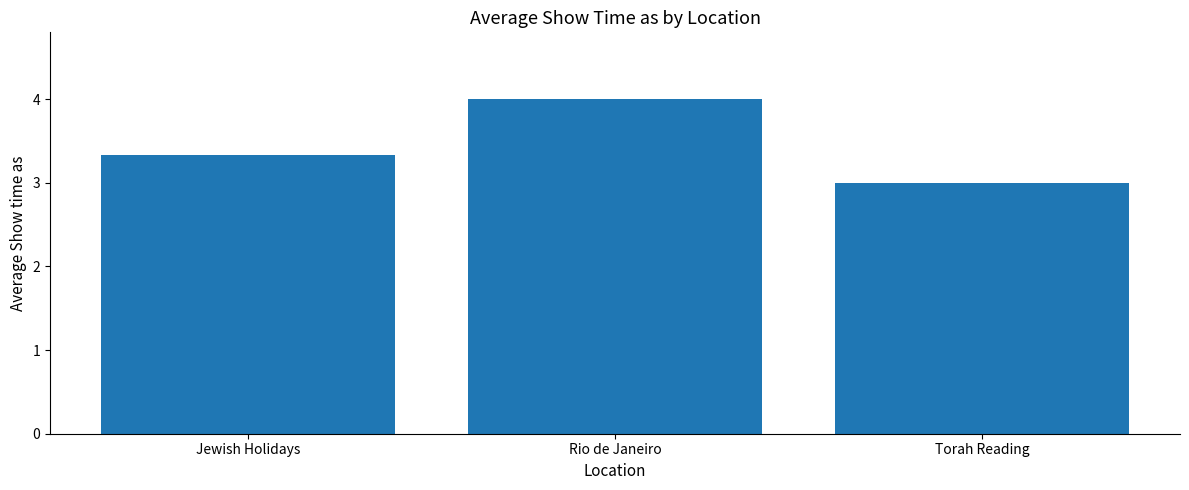

Reading left to right, what are all the values shown in this chart?

3.3	4.0	3.0